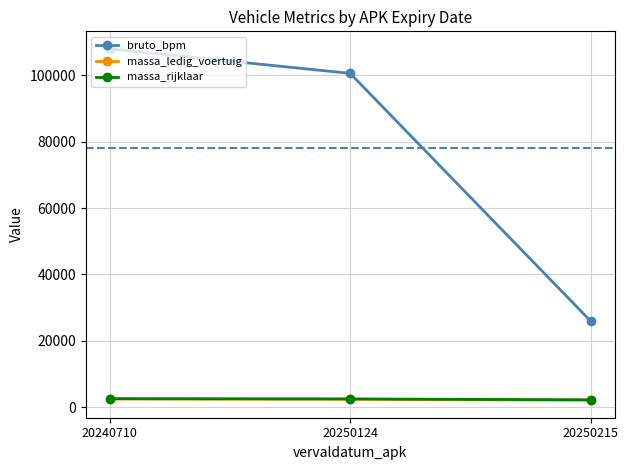

What is the greatest value displayed?

108019